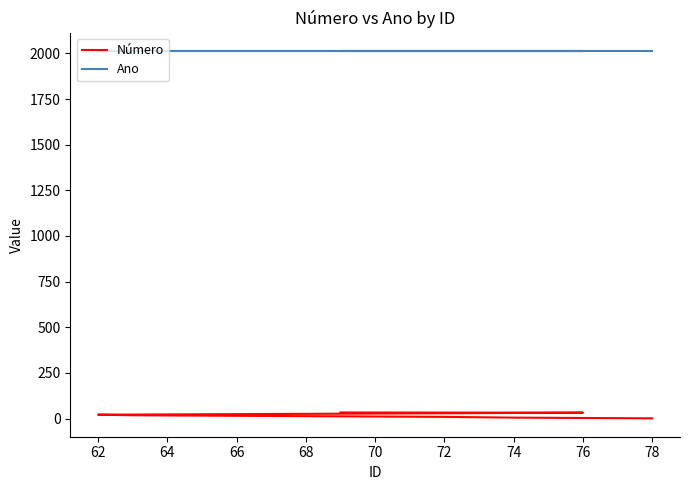

True or false: Número and Ano cross at least once.

False